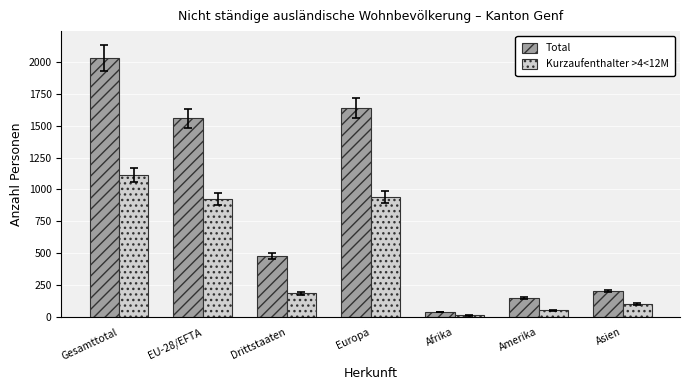

How many groups of bars are there?

7